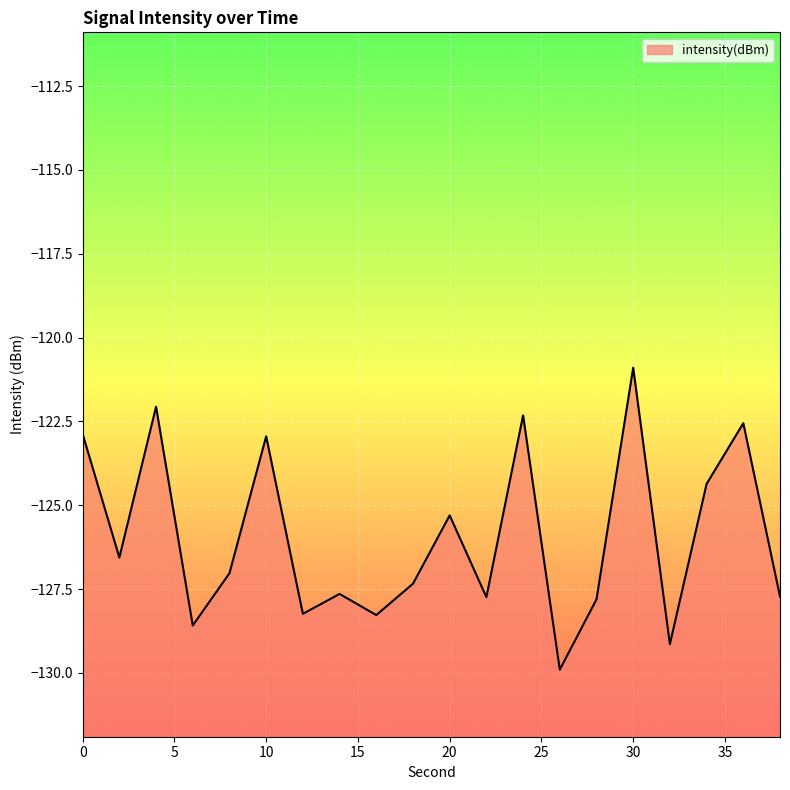

The chart shows a value of -128.3 at 16. True or false?

True